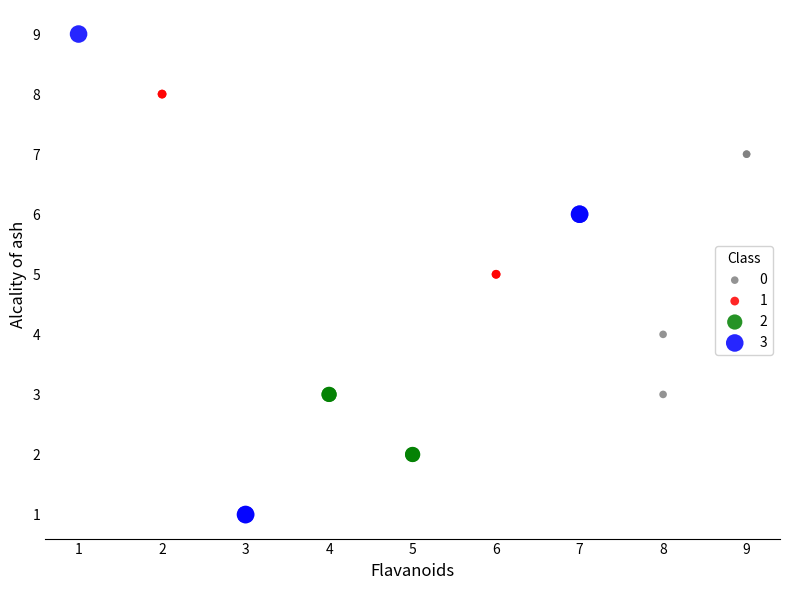

Which series contains the lowest Y value?

3